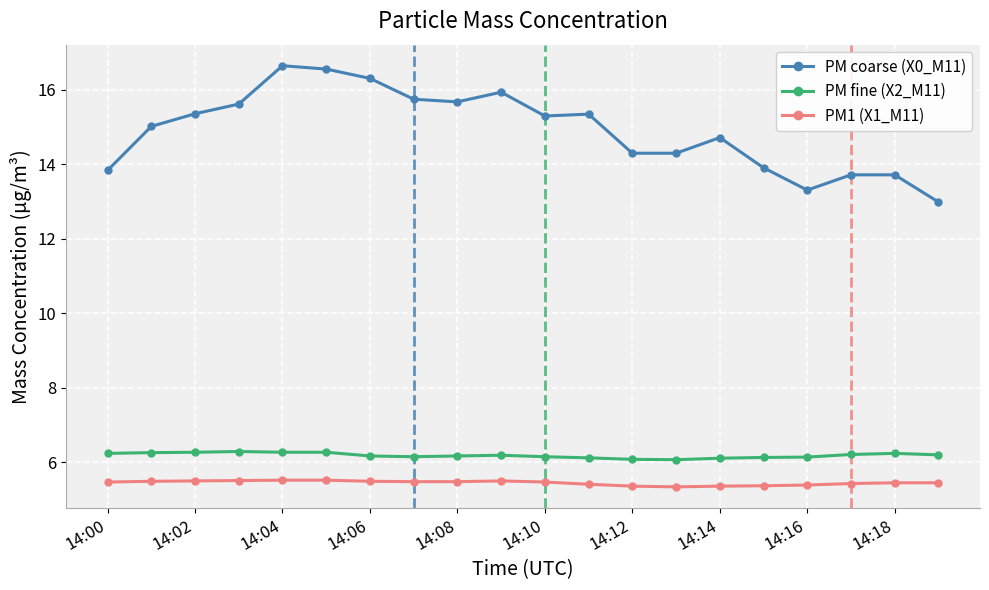

What is the difference between the maximum and minimum values in the PM1 (X1_M11) series?

0.2